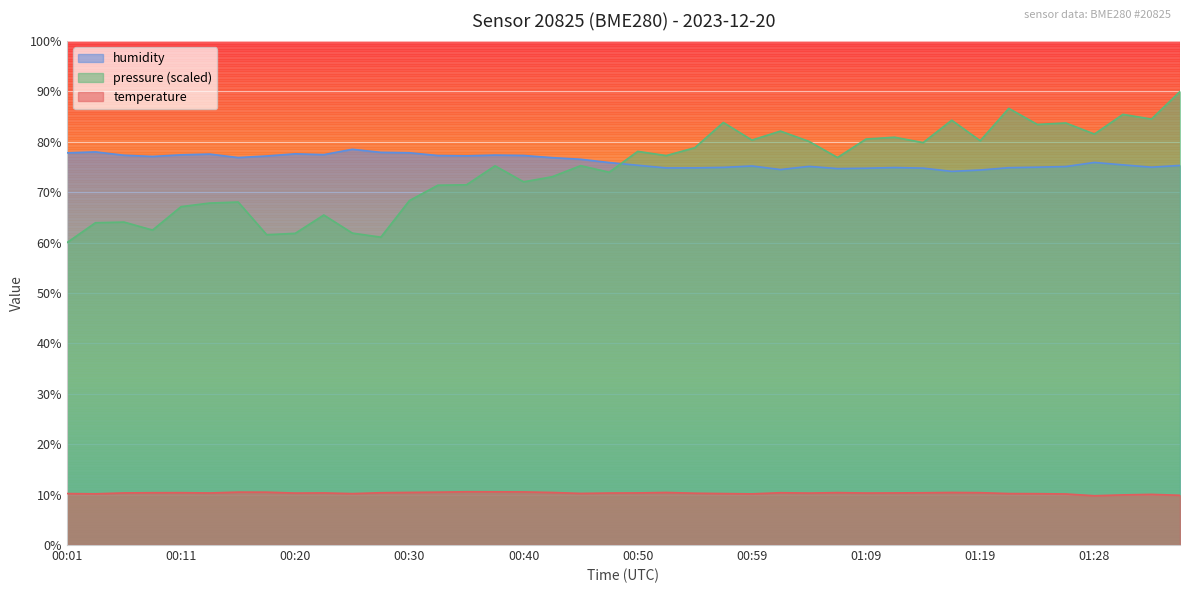

True or false: humidity and temperature intersect in this chart.

False